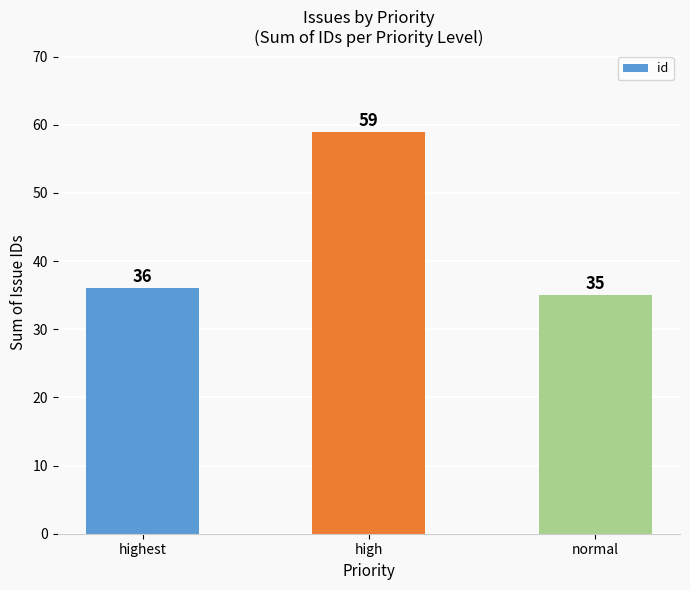

What is the difference between the second highest and minimum values?

1